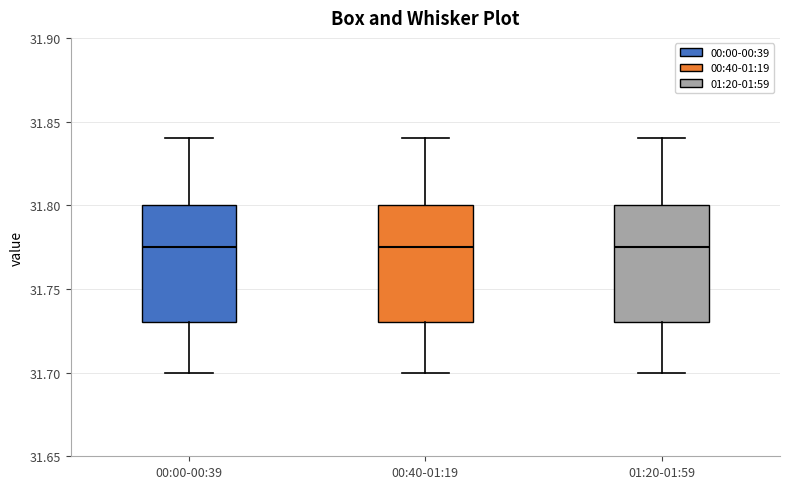

Reading left to right, read every box against the y-axis: the position of its median line, the range the box covers, and the ends of its whiskers. The values are not printed on the chart, so give them approximately, as read against the axis.

00:00-00:39: median 31.775, box 31.730 to 31.800, whiskers 31.700 to 31.840
00:40-01:19: median 31.775, box 31.730 to 31.800, whiskers 31.700 to 31.840
01:20-01:59: median 31.775, box 31.730 to 31.800, whiskers 31.700 to 31.840